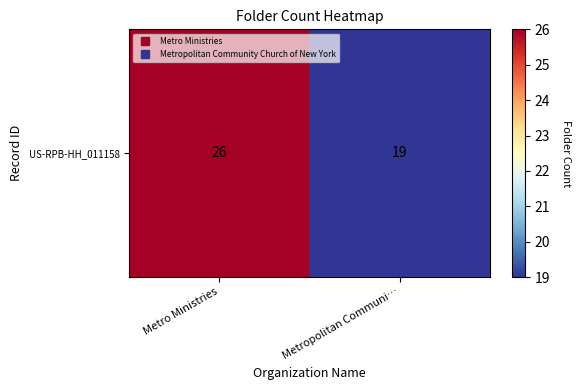

Reading right to left, transcribe all the data shown in this chart.

19	26